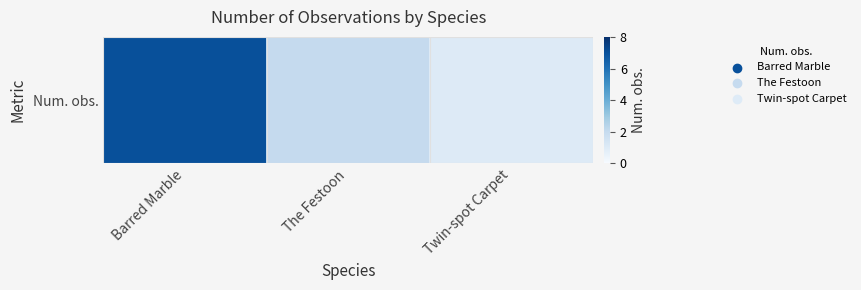

Reading left to right, transcribe all the data shown in this chart.

Barred Marble=7	The Festoon=2	Twin-spot Carpet=1